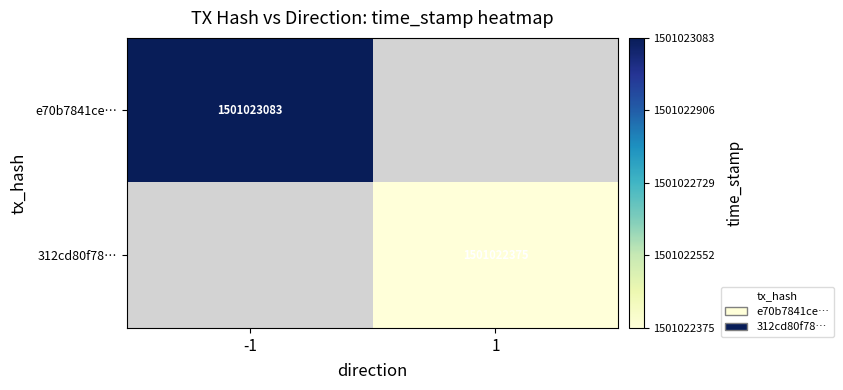

What is the smallest value displayed?

-1